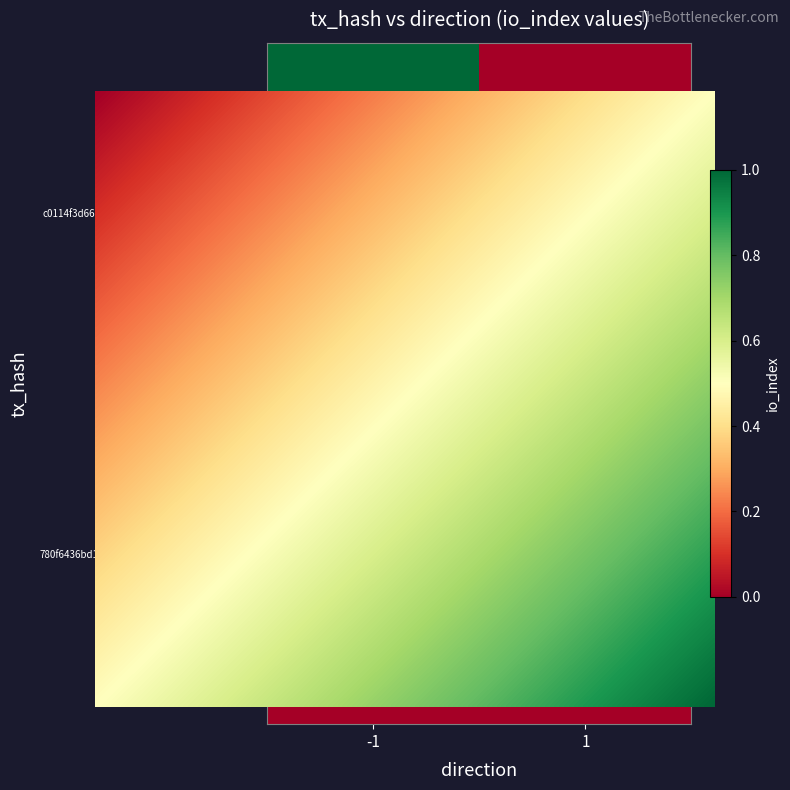

Between -1 and 1, which series saw the biggest shift?

c0114f3d66d5c23289ab5cf3973b1f1cb89d4fb